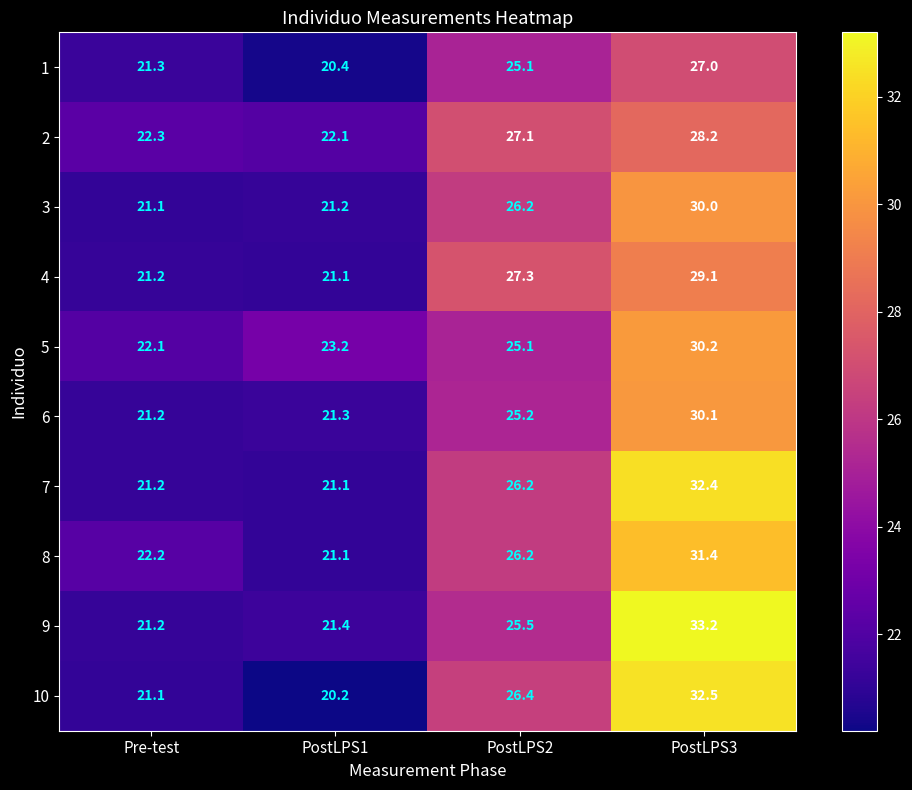

What is the spread (max minus min) of values at PostLPS3?

6.2